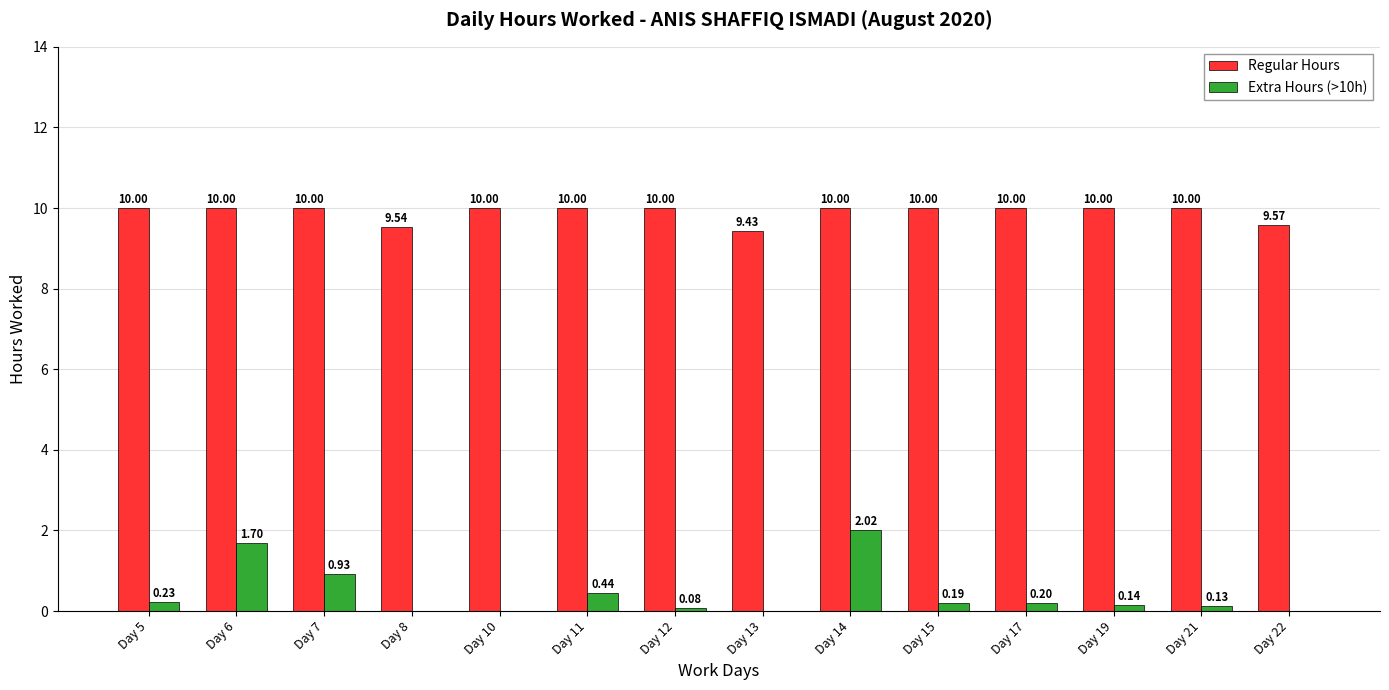

At which category is the sum across all series the highest?

Day 14